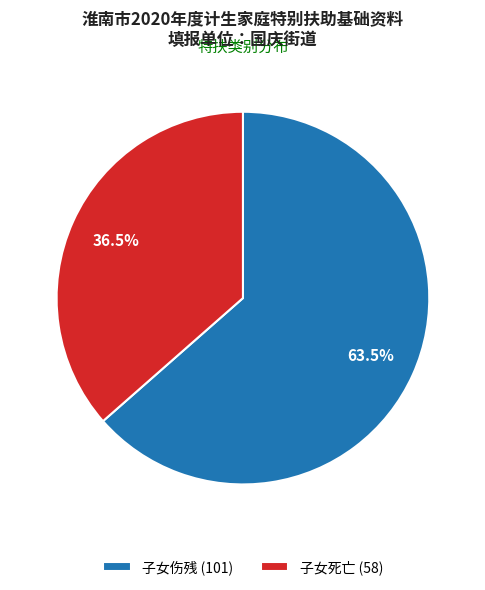

To the nearest percent, what is the difference between the 子女死亡 and 子女伤残 slice percentages?

27%